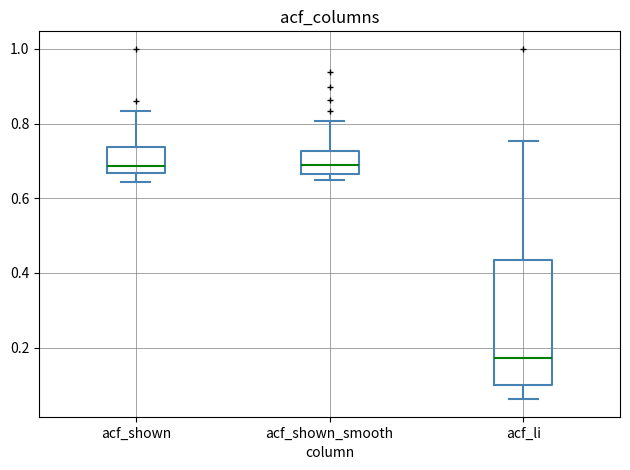

Reading left to right, transcribe this box plot: for each box, give where its median line is, the range the box spans, and where its two whiskers end, as read against the y-axis. The values are not printed on the chart, so give them approximately, as read against the axis.

acf_shown: median 0.68, box 0.66 to 0.74, whiskers 0.64 to 0.84
acf_shown_smooth: median 0.70, box 0.66 to 0.72, whiskers 0.64 to 0.80
acf_li: median 0.18, box 0.10 to 0.44, whiskers 0.06 to 0.76